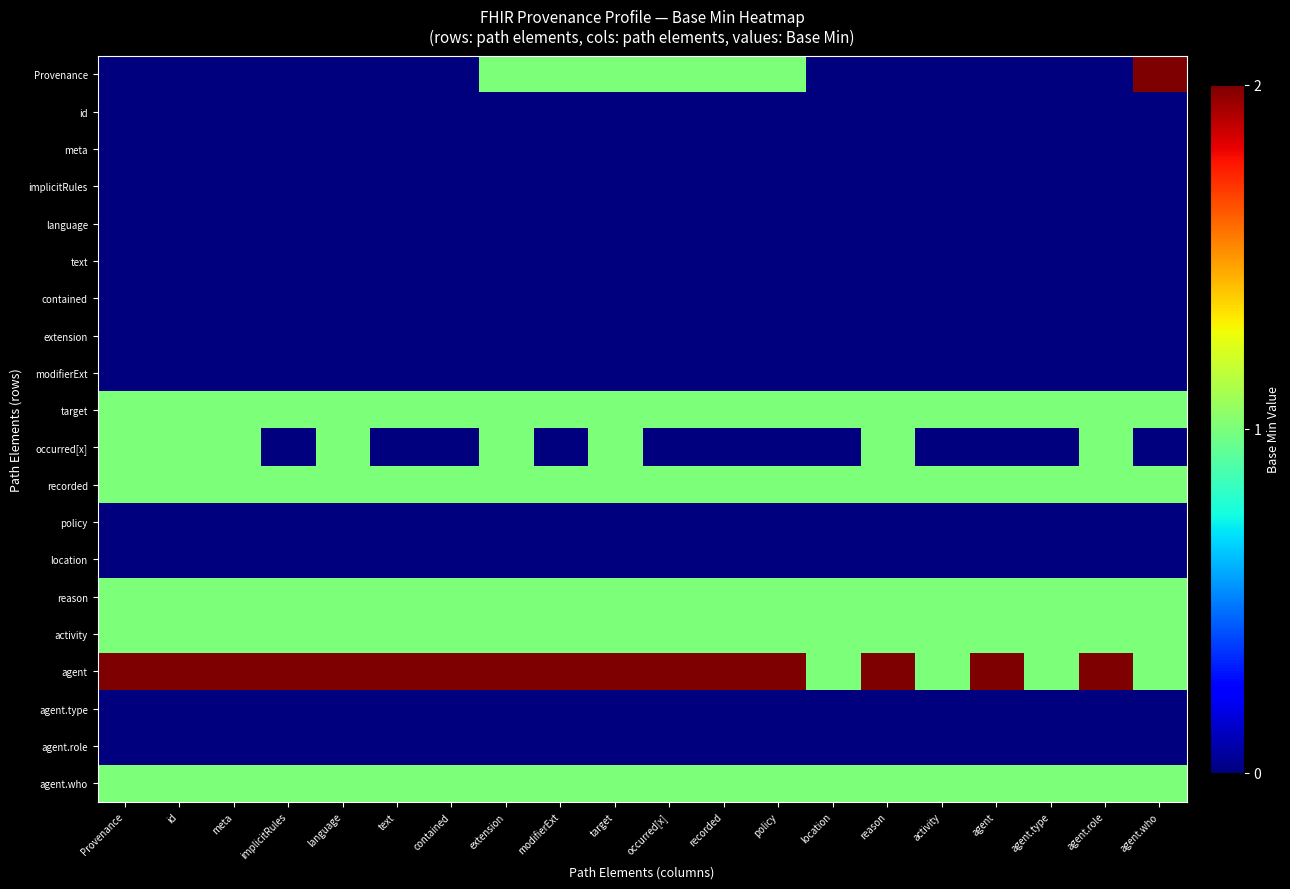

What is the total value across all series at agent.role?

8